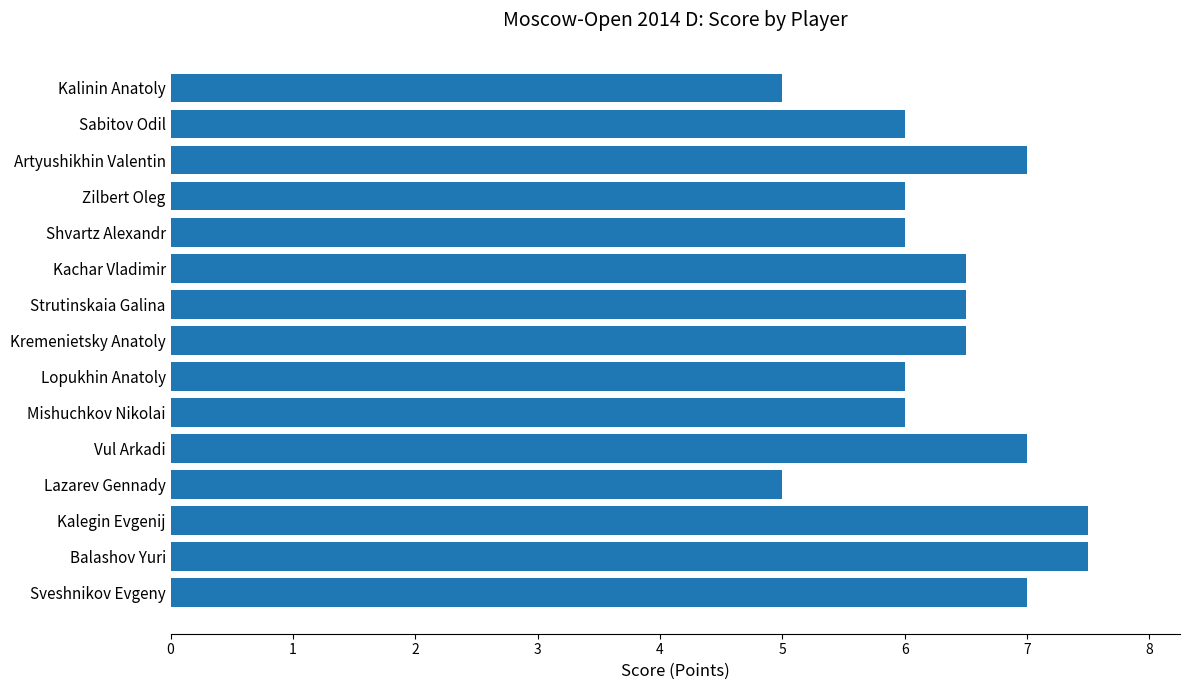

What is the maximum value shown in the chart?

7.5